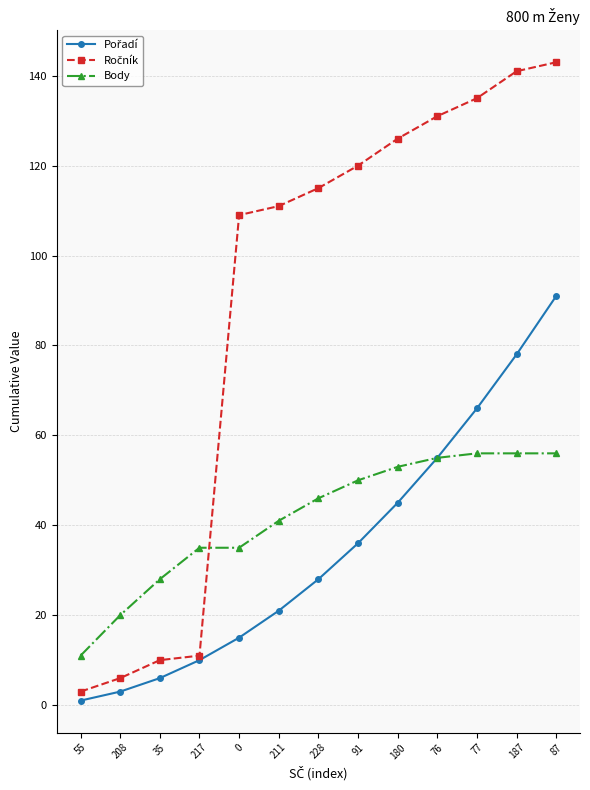

Does the chart have visible grid lines?

Yes